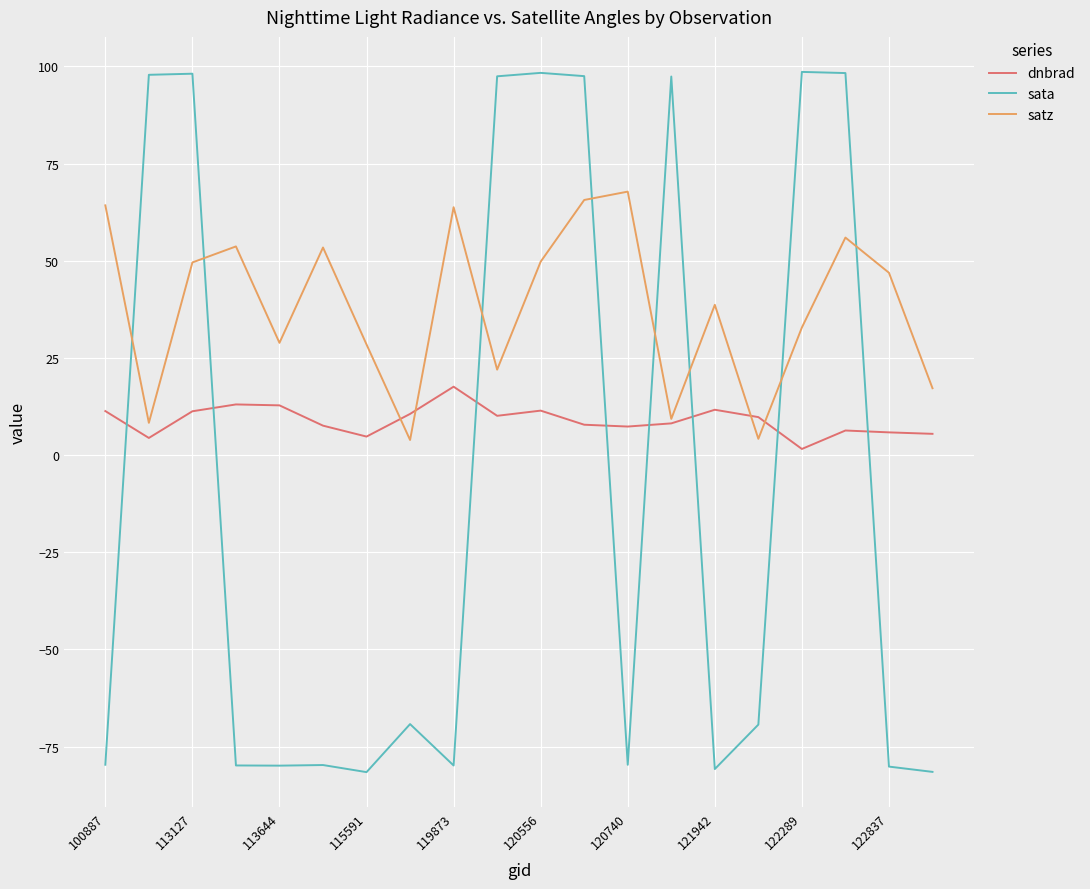

Rank the series by their maximum value, from lowest to highest.

dnbrad, satz, sata